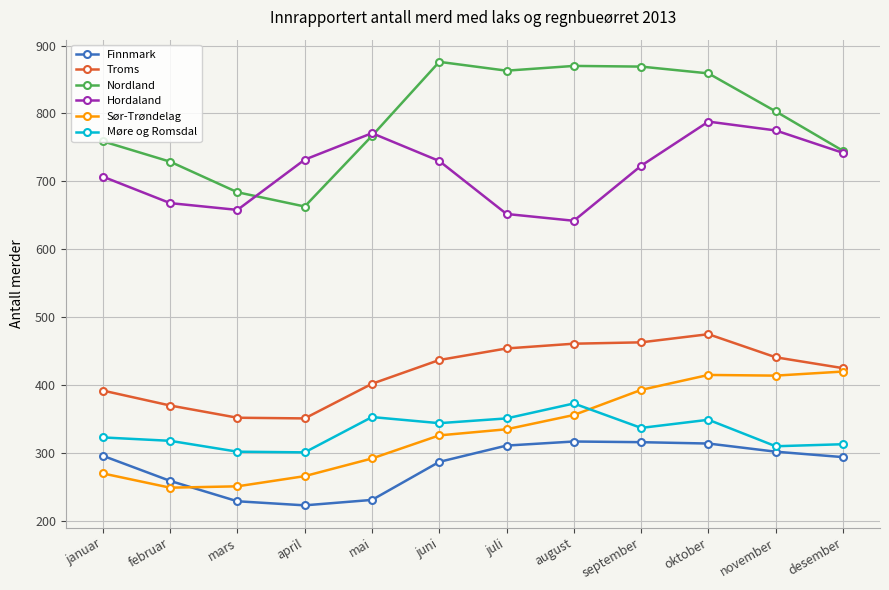

What is the lowest value of the Finnmark series?

223